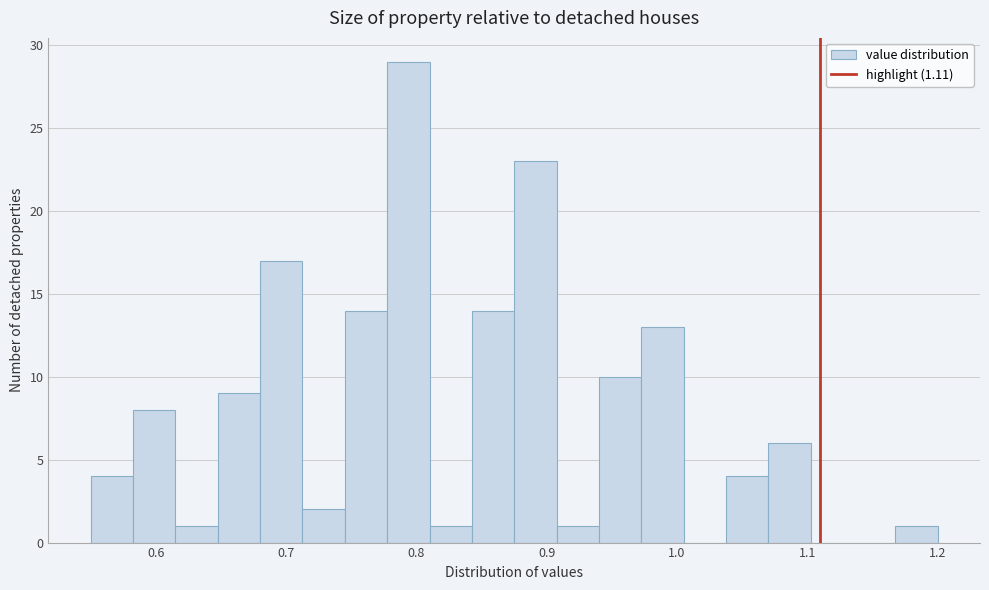

Read against the x-axis, roughly where is the centre of the tallest bar?

0.79